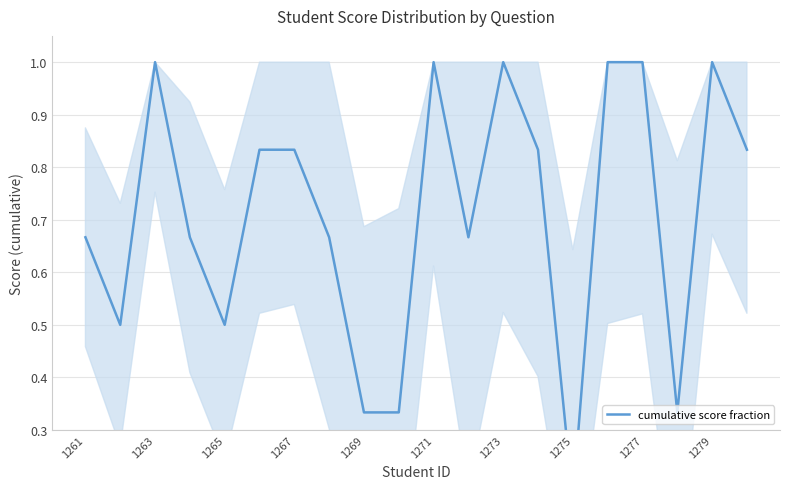

How many interior local valleys (lower than both neighbors) does the data have?

5